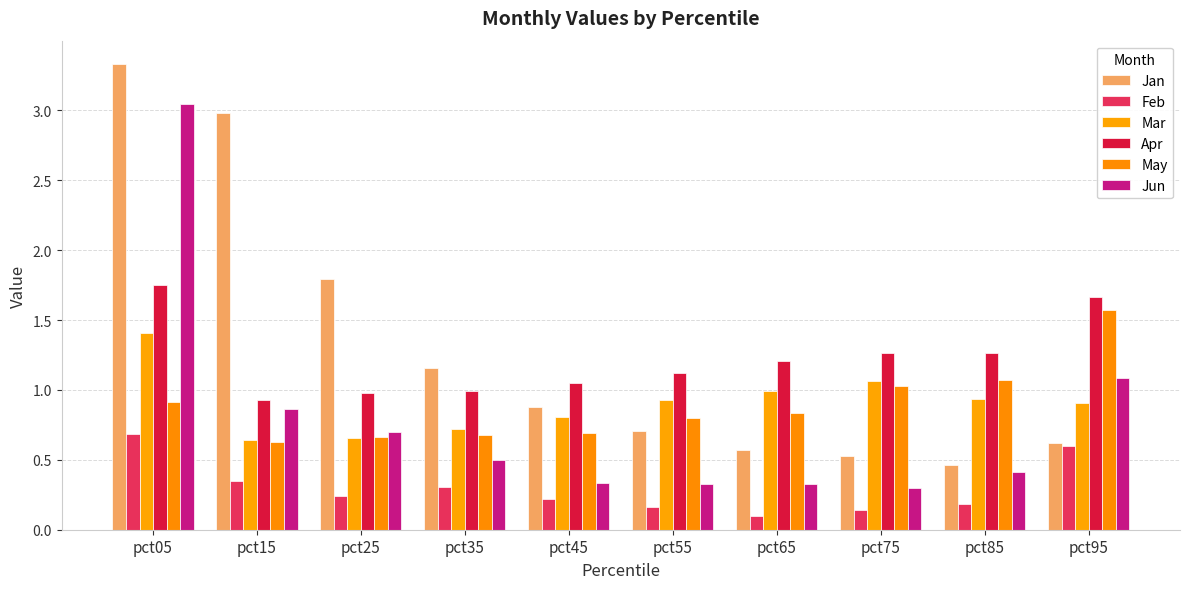

Is the value of May at pct85 greater than the value of Apr at pct95?

No